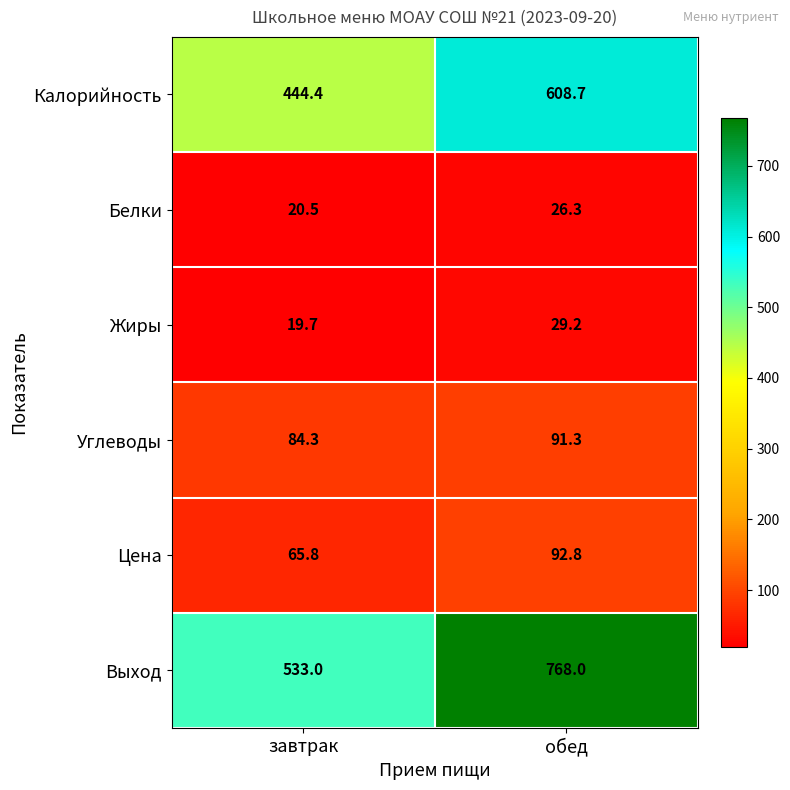

Reading right to left, list all the values displayed in this chart.

Калорийность: 608.7	444.4
Белки: 26.3	20.5
Жиры: 29.2	19.7
Углеводы: 91.3	84.3
Цена: 92.8	65.8
Выход: 768.0	533.0